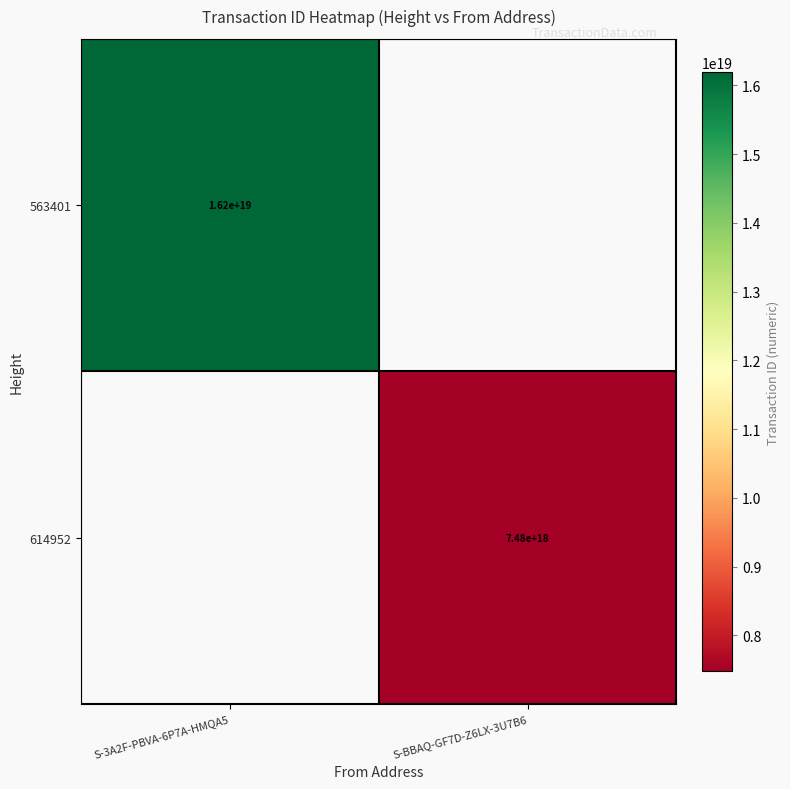

Which category has the lowest value across all series?

S-BBAQ-GF7D-Z6LX-3U7B6